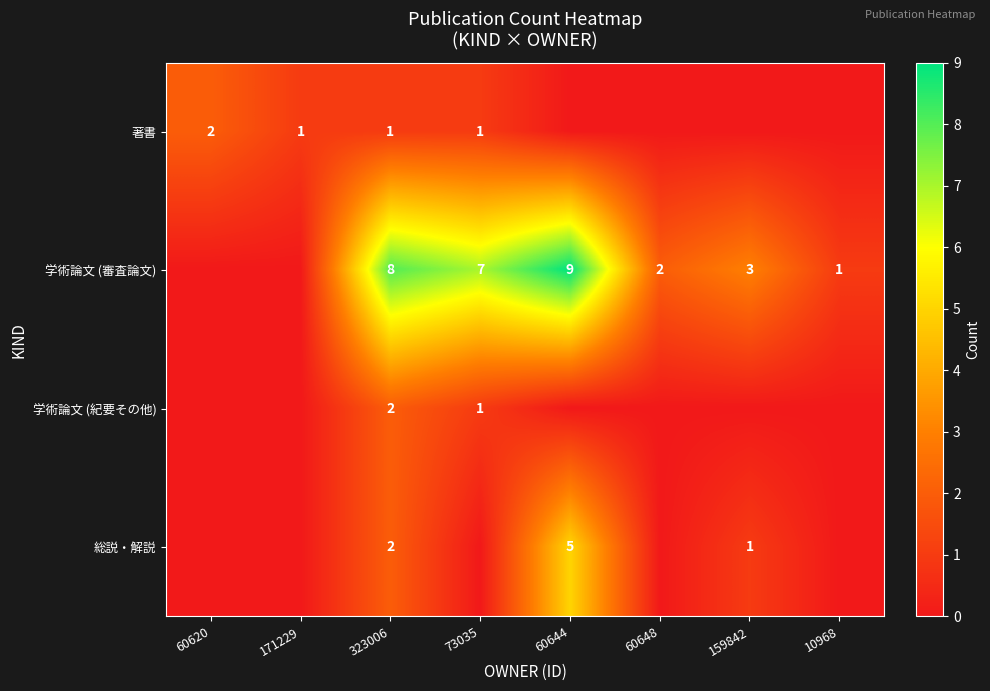

The 著書 series shows 2 at 171229. True or false?

False